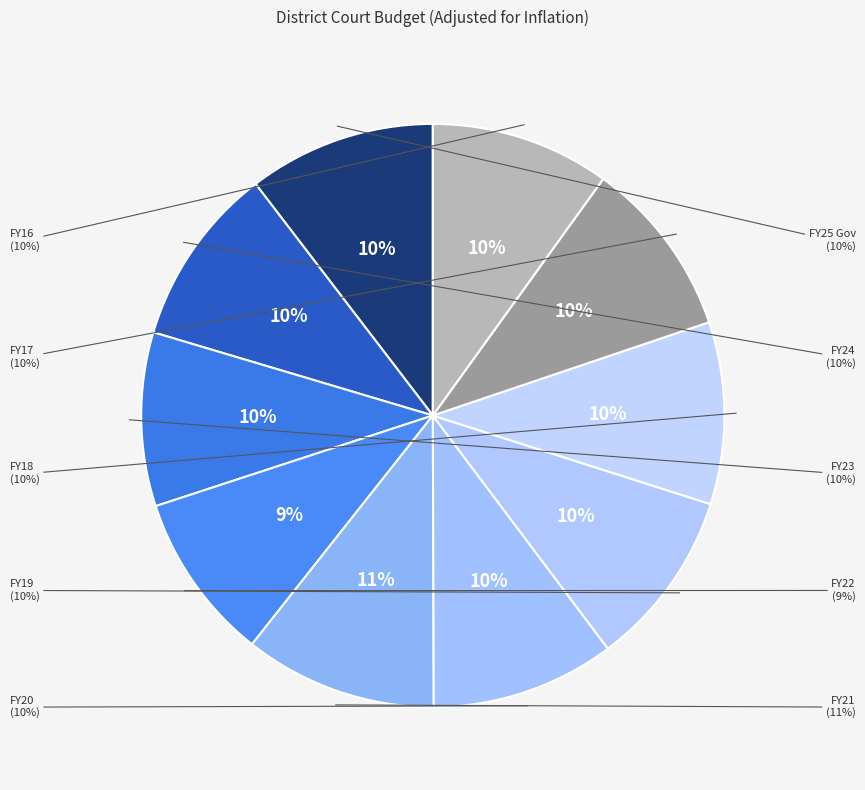

Which category has the biggest portion of the pie?

FY21